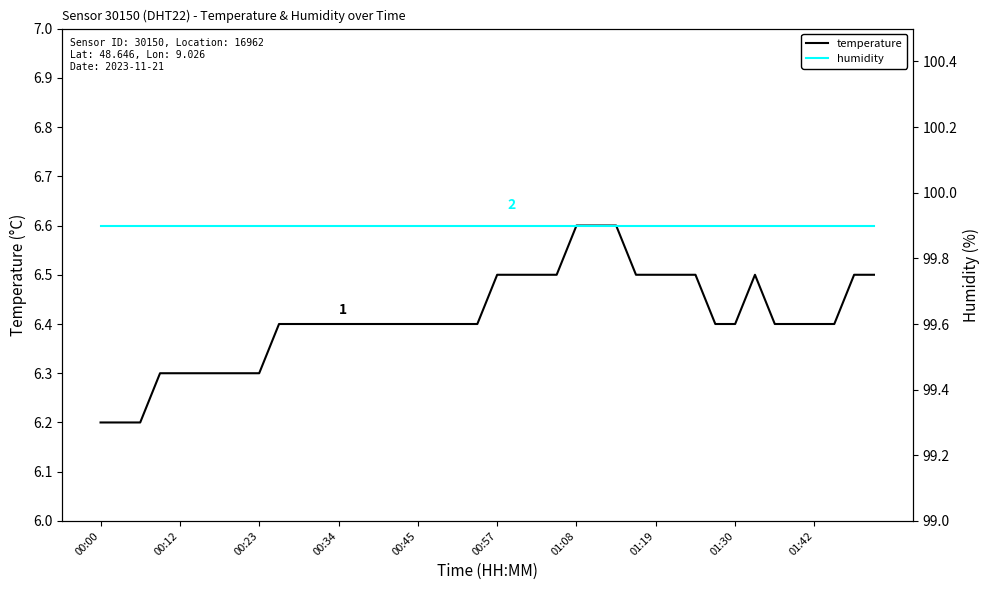

List the series in order of their peak value, lowest first.

temperature, humidity